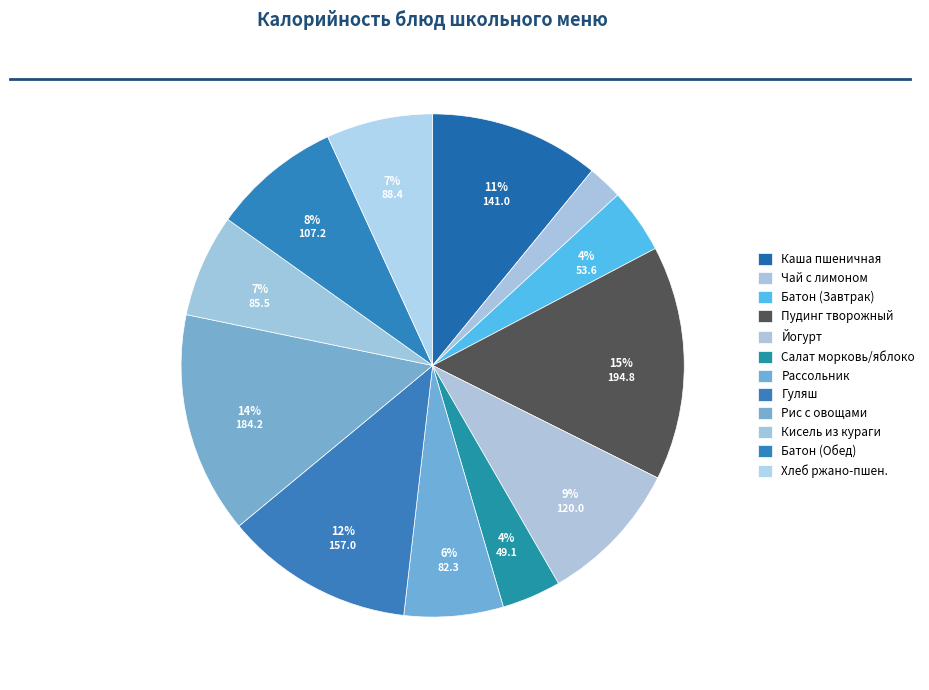

Count the number of slices in the pie.

12